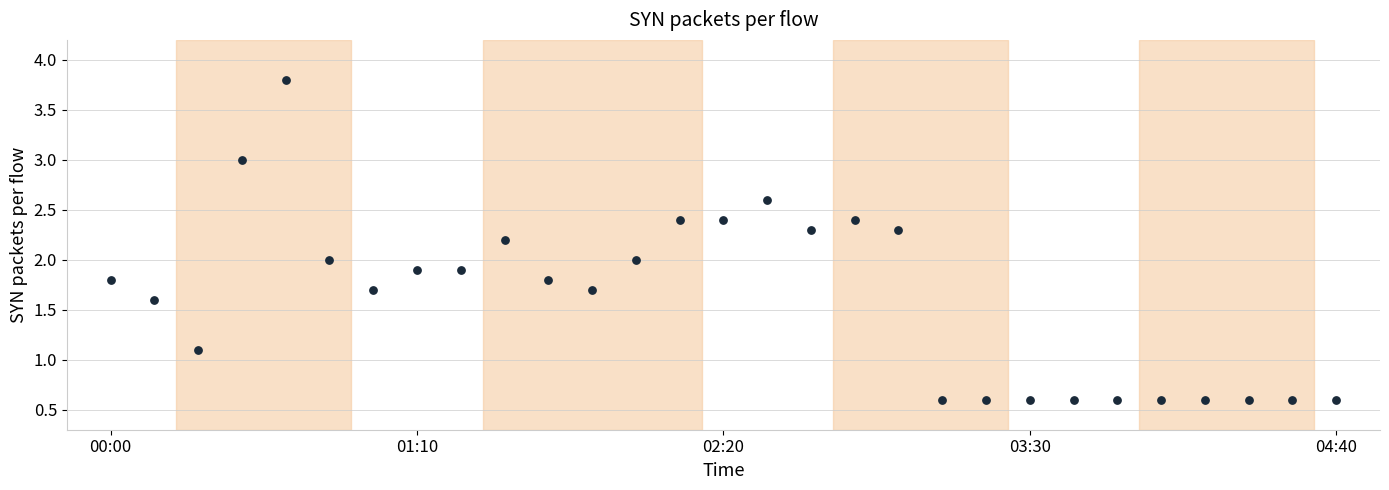

What is the range of Y values (max minus min)?

3.2